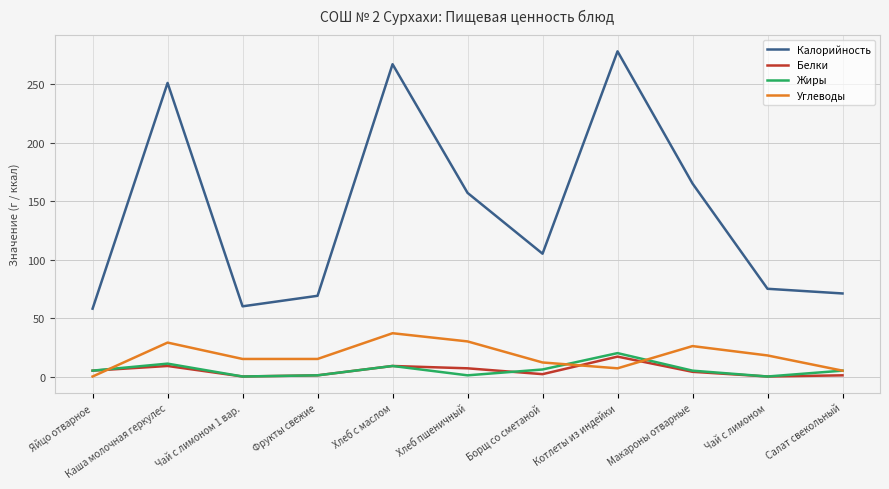

The value of Углеводы at Хлеб с маслом is 37. True or false?

True